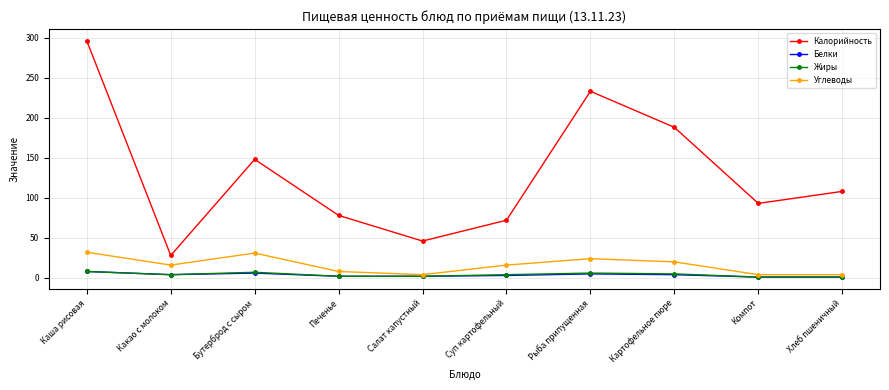

True or false: Калорийность and Углеводы cross at least once.

False